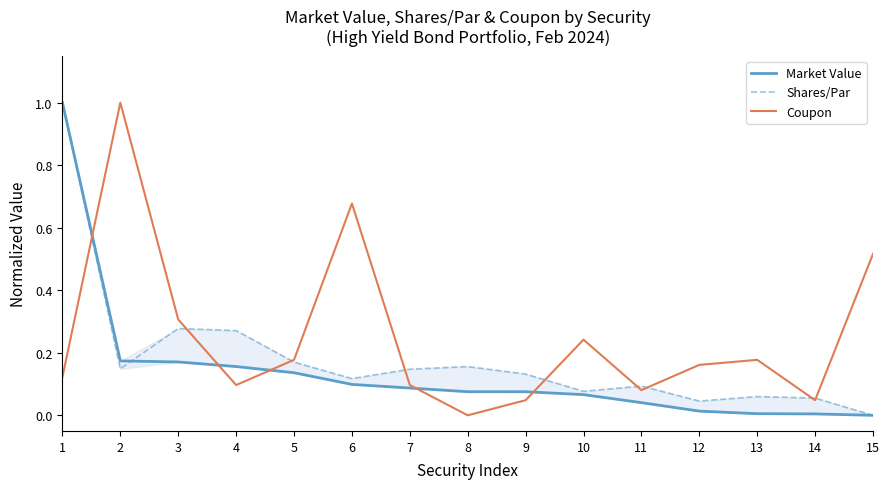

At which label does Market Value reach its peak?

1